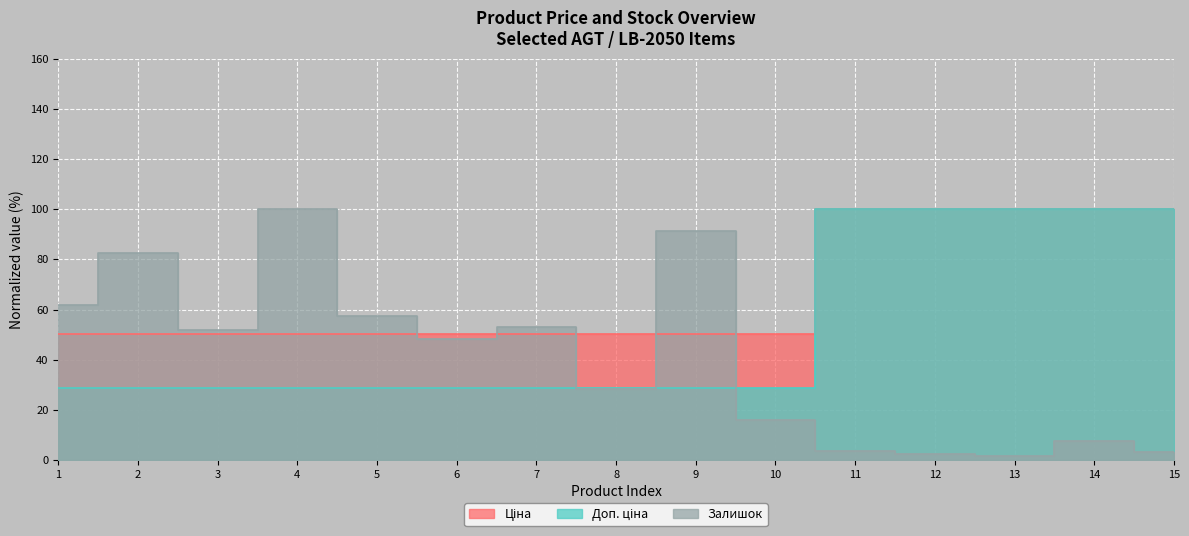

Reading left to right, transcribe all the data shown in this chart.

Ціна: 50.4	50.4	50.4	50.4	50.4	50.4	50.4	50.4	50.4	50.4	100.0	100.0	100.0	100.0	100.0
Доп. ціна: 28.9	28.9	28.9	28.9	28.9	28.9	28.9	28.9	28.9	28.9	100.0	100.0	100.0	100.0	100.0
Залишок: 61.9	82.7	52.0	100.0	57.2	48.2	52.9	28.3	91.1	16.1	3.5	2.4	1.7	7.5	3.4